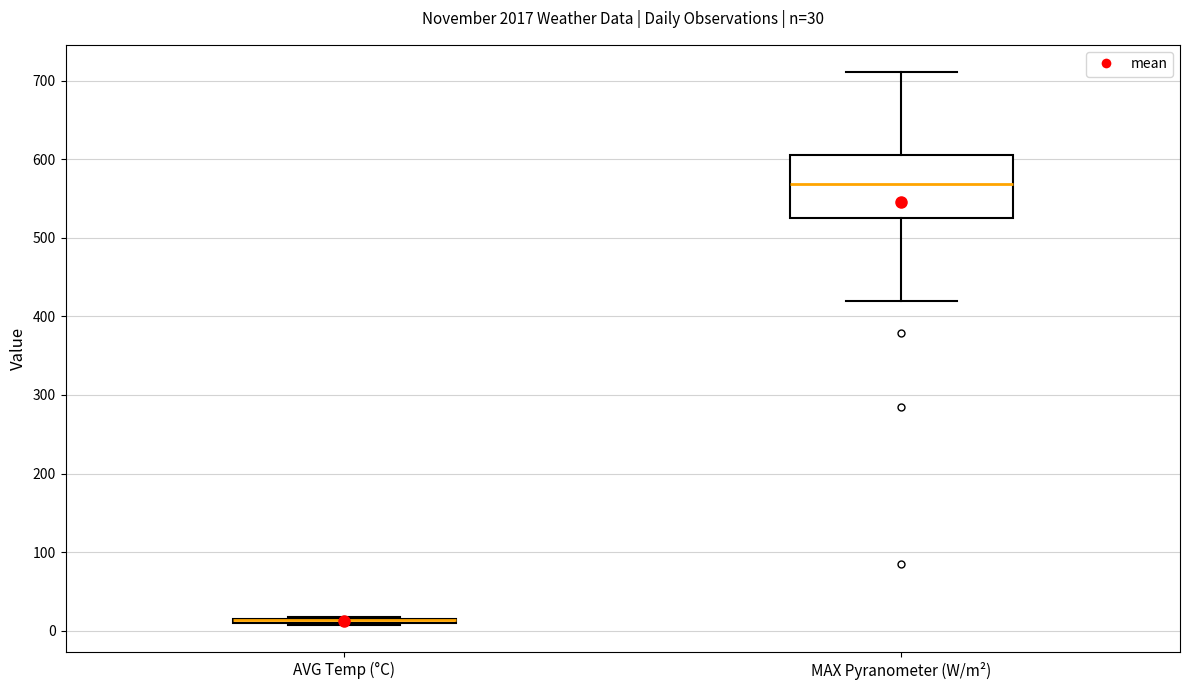

Which box is the tallest, from its lower edge to its upper edge?

MAX Pyranometer (W/m²)